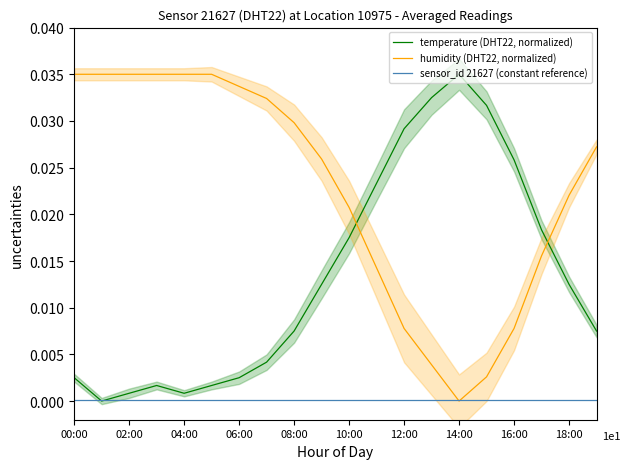

True or false: humidity has a value of 0.0 at 10:00.

False